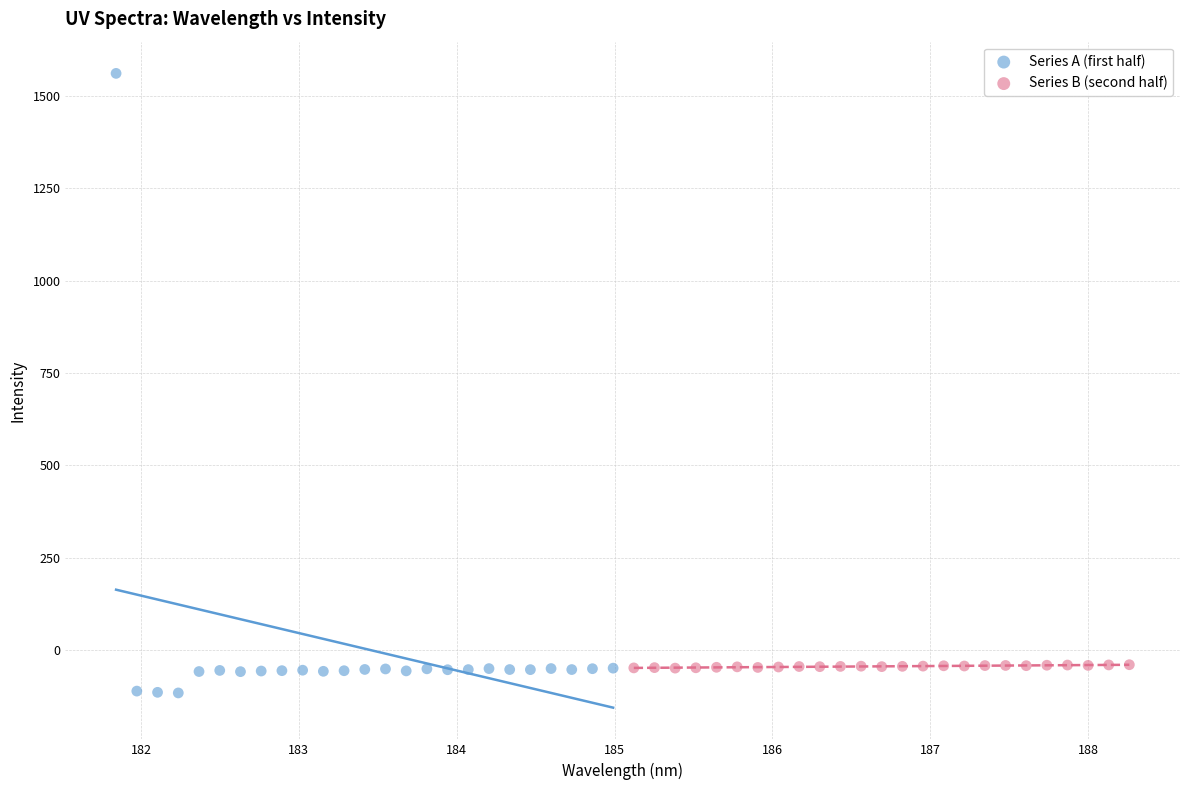

Which series has the widest spread of Y values?

Series A (first half)